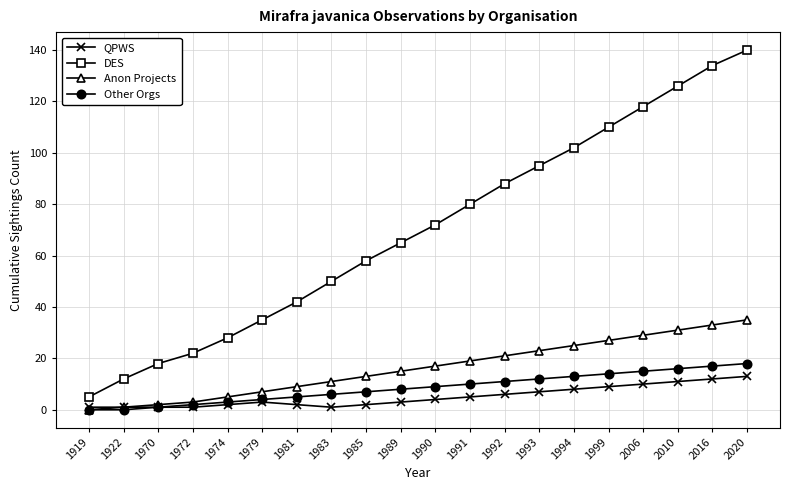

How many distinct data groups are displayed?

4